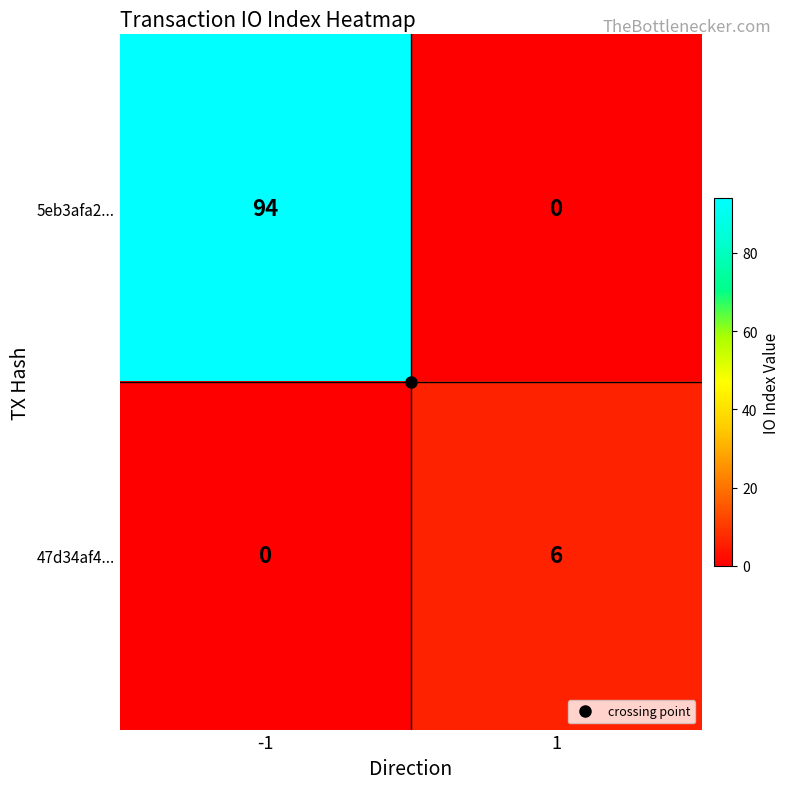

At which category is the sum across all series the highest?

-1